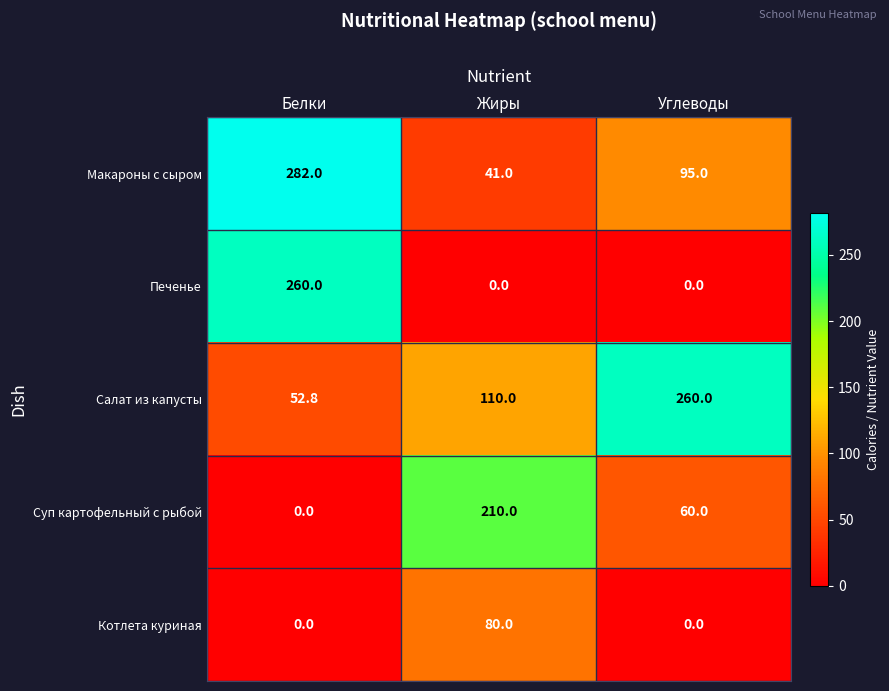

The value of Салат из капусты at Углеводы is 260.0. True or false?

True